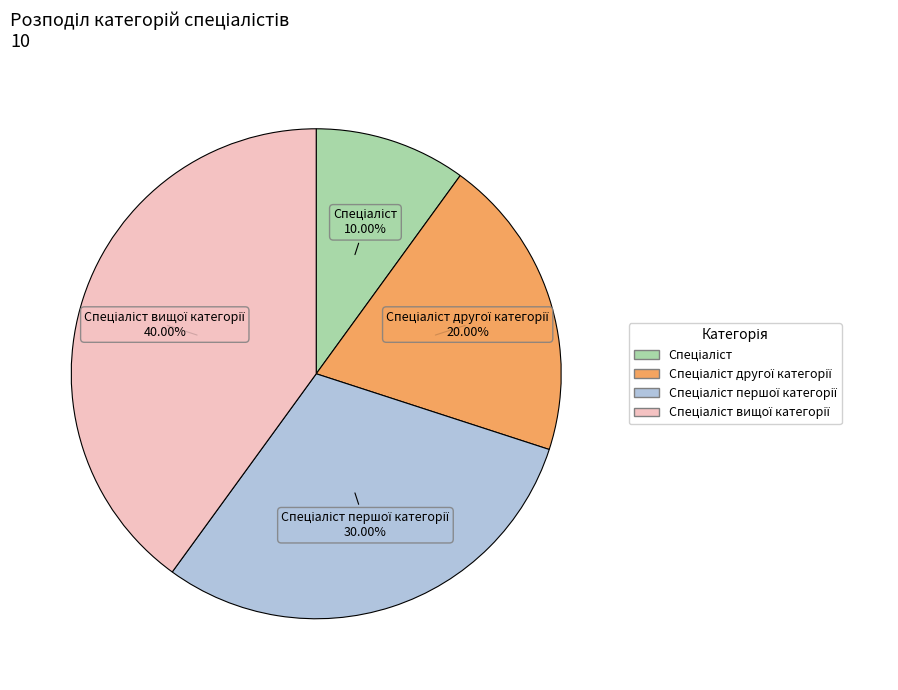

Is there any slice that represents more than half of the pie?

No